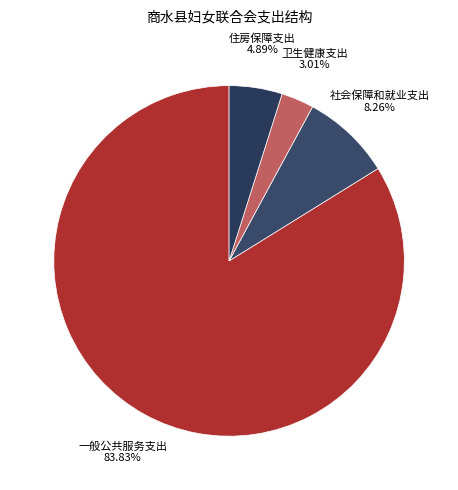

True or false: 社会保障和就业支出 accounts for 1% of the total.

False